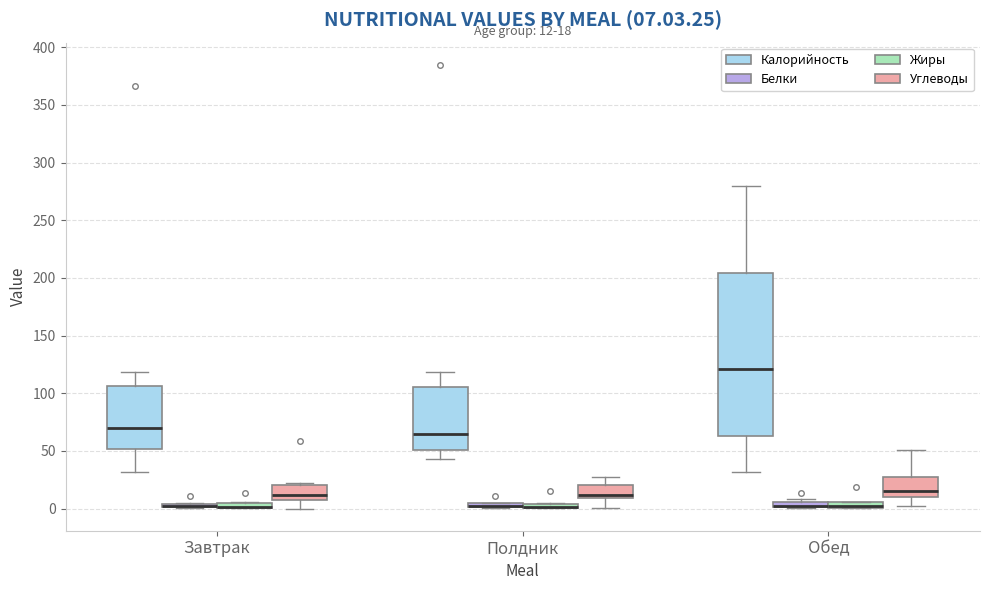

Comparing the boxes themselves (not the whiskers), which one is the tallest?

Обед (Калорийность)